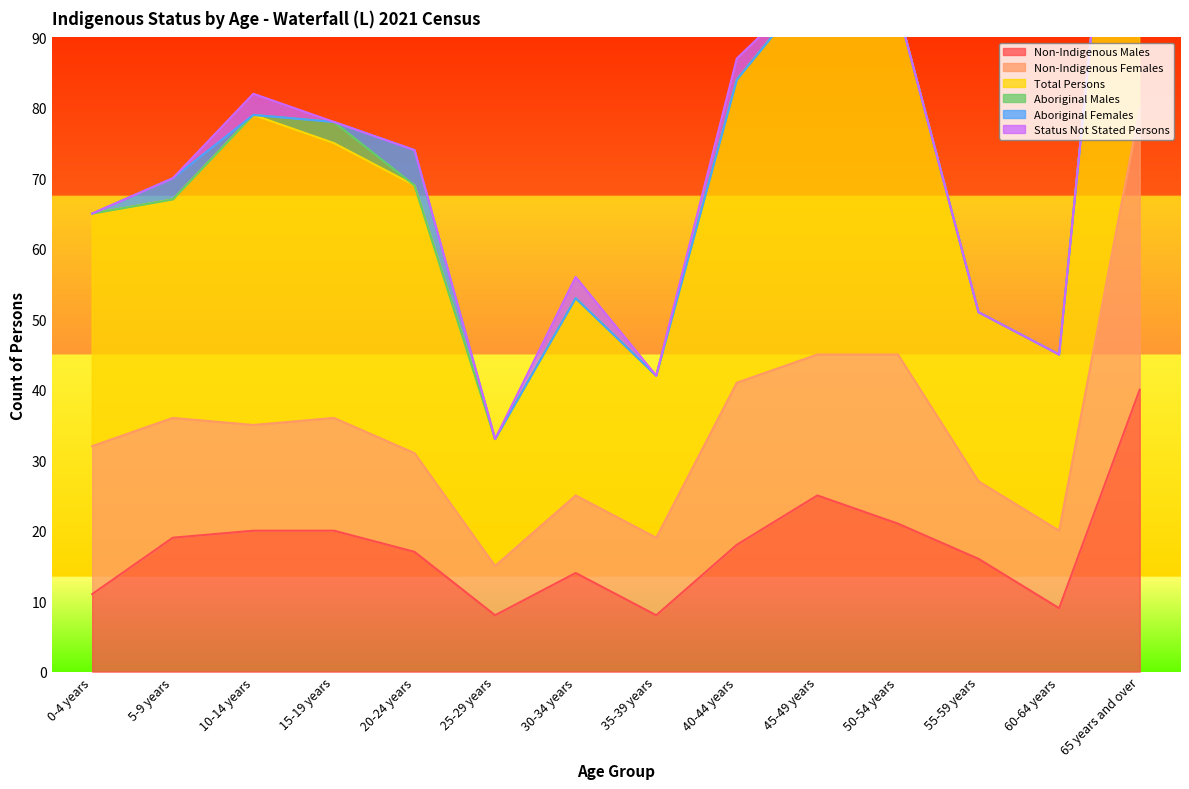

Reading left to right, list all the values displayed in this chart.

Non-Indigenous Males: 11	19	20	20	17	8	14	8	18	25	21	16	9	40
Non-Indigenous Females: 21	17	15	16	14	7	11	11	23	20	24	11	11	40
Total Persons: 33	31	44	39	38	18	28	23	43	53	49	24	25	79
Aboriginal Males: 0	0	0	3	0	0	0	0	0	0	0	0	0	0
Aboriginal Females: 0	3	0	0	5	0	0	0	0	0	0	0	0	0
Status Not Stated Persons: 0	0	3	0	0	0	3	0	3	0	0	0	0	0